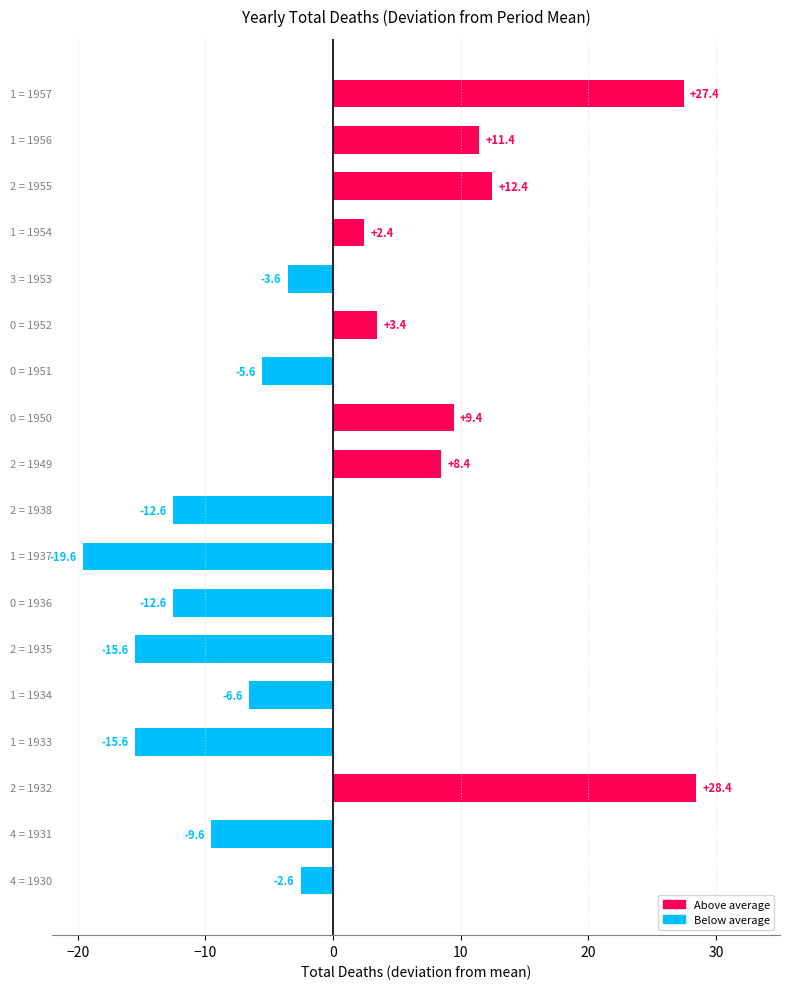

Count the number of values greater than -2.

8